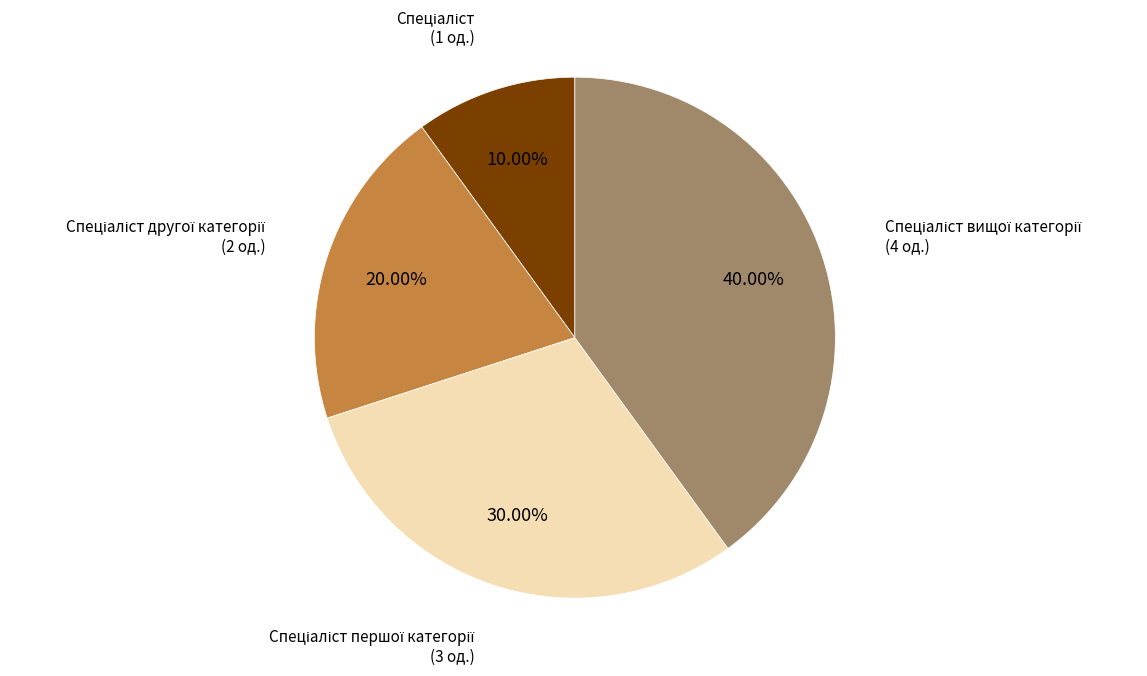

Is there any slice that represents more than half of the pie?

No